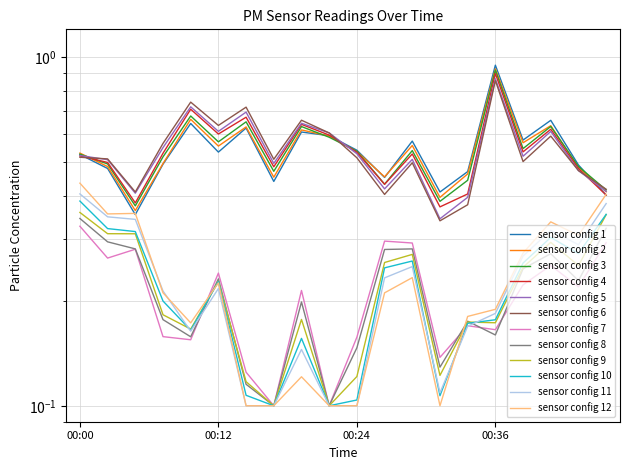

Reading left to right, extract all data points from this chart.

00:00=0.5	00:02=0.5	00:05=0.4	00:07=0.5	00:10=0.6	00:12=0.5	00:14=0.6	00:17=0.4	00:19=0.6	00:22=0.6	00:24=0.5	00:27=0.5	00:29=0.6	00:31=0.4	00:34=0.5	00:36=0.9	00:39=0.6	00:41=0.7	00:44=0.5	00:46=0.4